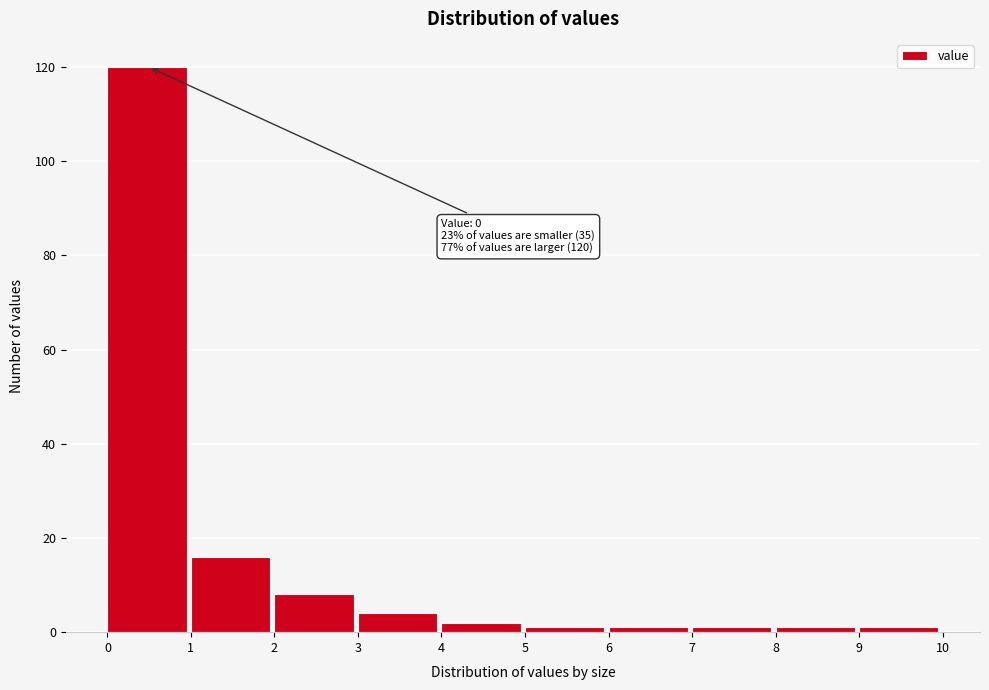

Over which range of the x-axis is the bar tallest?

0 to 1